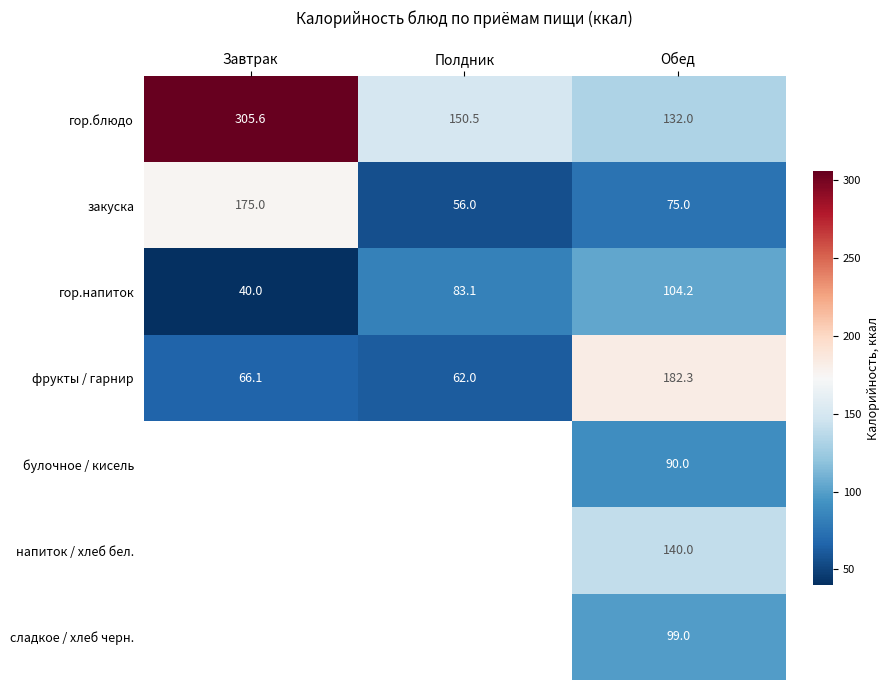

What value does the гор.блюдо series have at Обед?

132.0